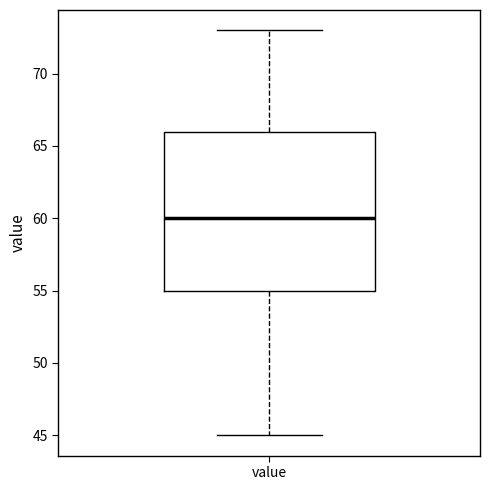

Where is the lower edge of the box for value on the y-axis? The values are not printed on the chart, so give them approximately, as read against the axis.

55